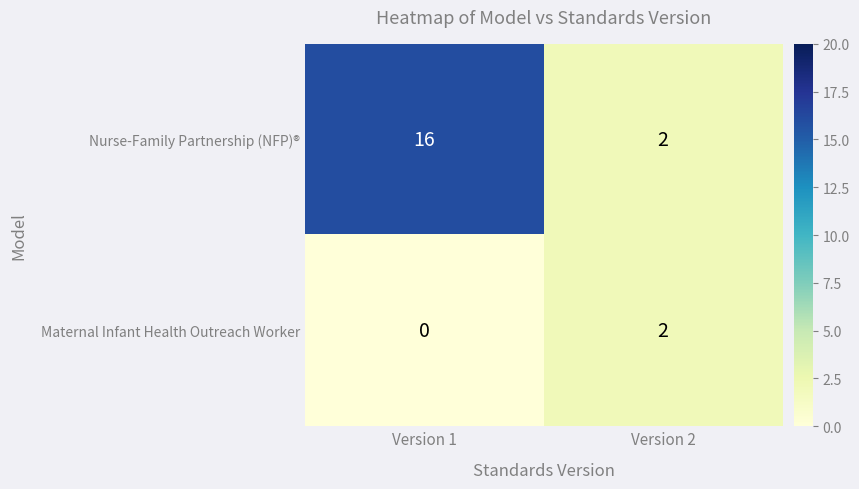

True or false: Maternal Infant Health Outreach Worker has a value of 0 at Version 1.

True